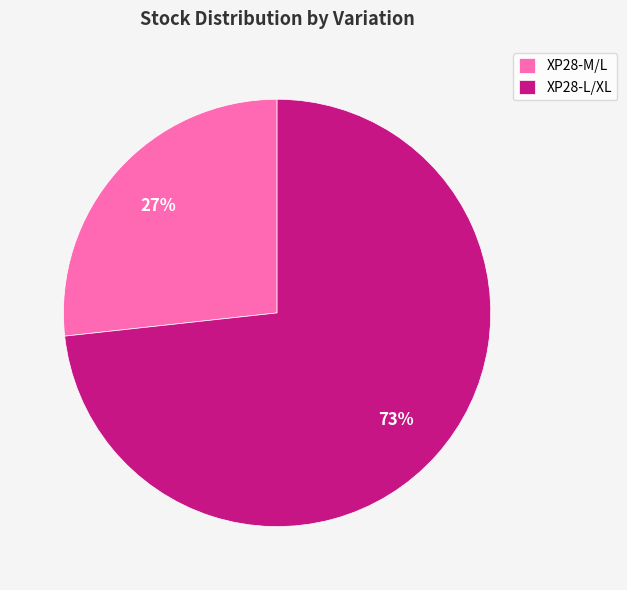

Count the number of slices in the pie.

2